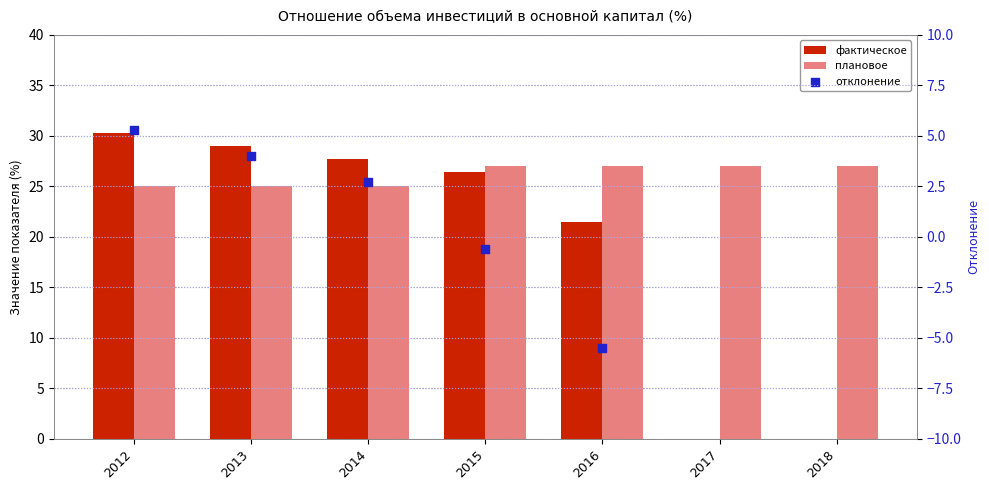

At how many categories does at least one series exceed 4?

7